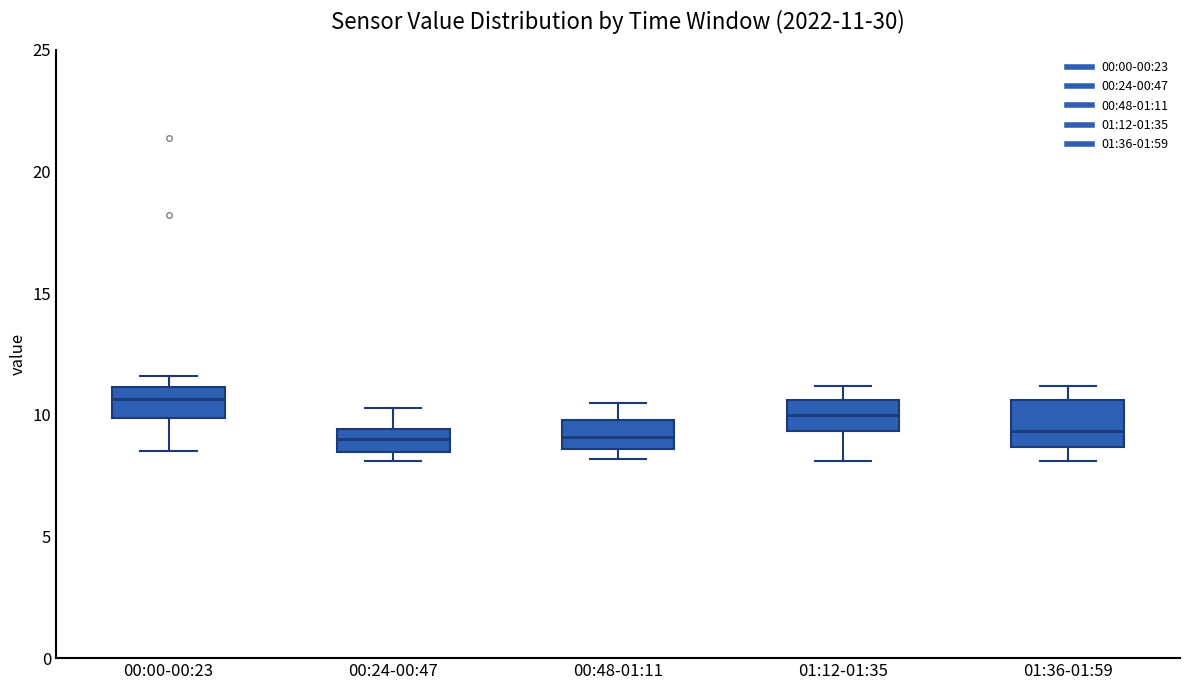

Which box is the tallest, from its lower edge to its upper edge?

01:36-01:59